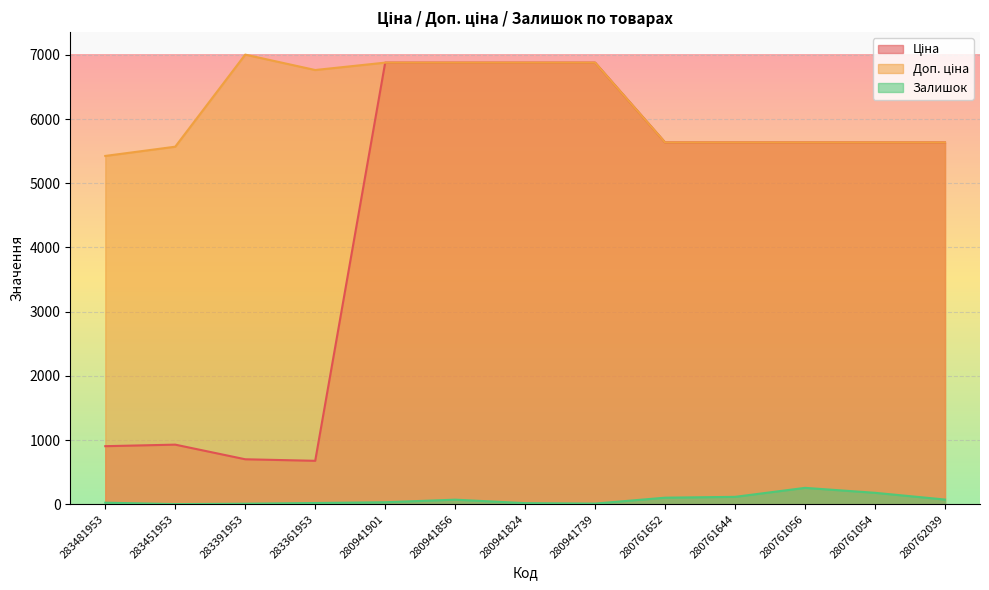

How many lines are shown in the chart?

3